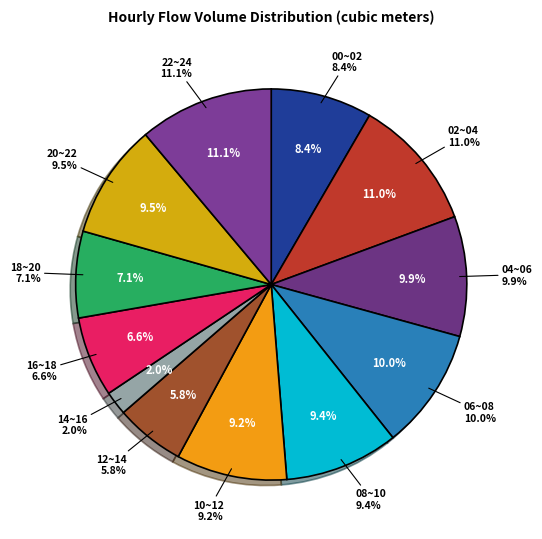

Is it true that 03~04 is 1% of the pie?

False